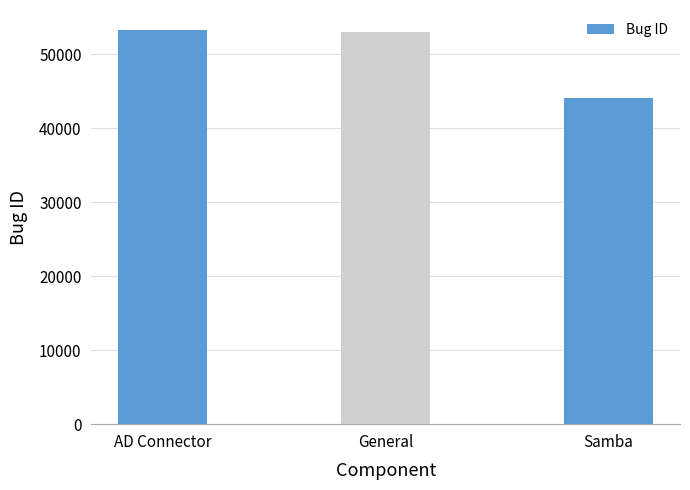

Reading left to right, list all the values displayed in this chart.

53337	52976	44137